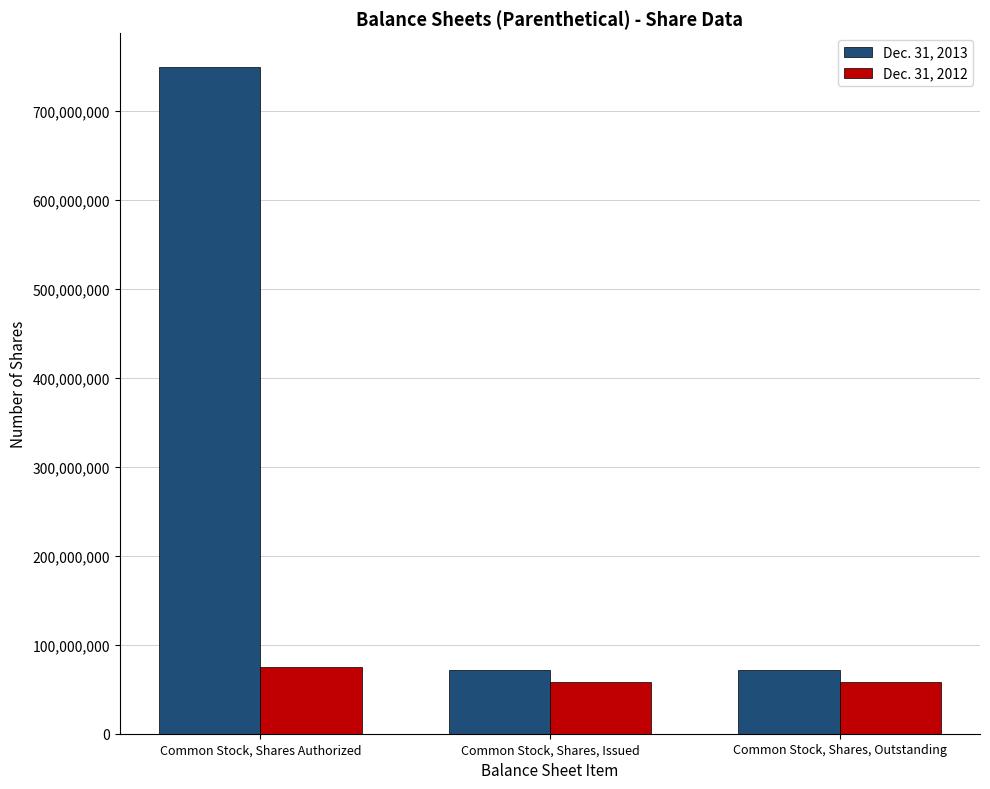

What is the spread (max minus min) of values at Common Stock, Shares, Outstanding?

13667667